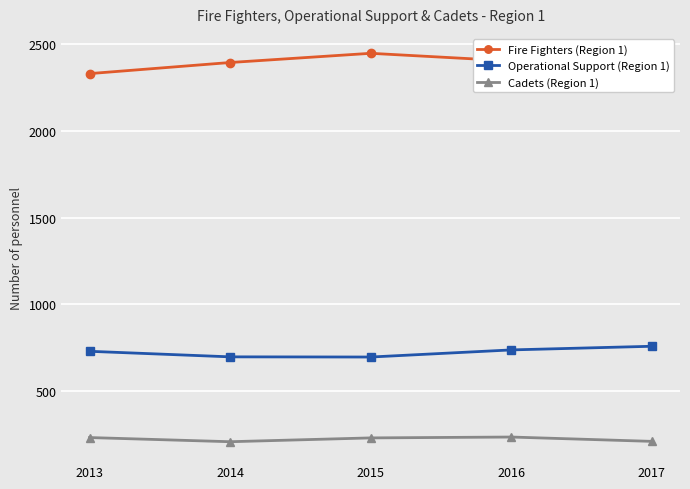

What is the difference between the maximum and second lowest values in the Fire Fighters (Region 1) series?

117